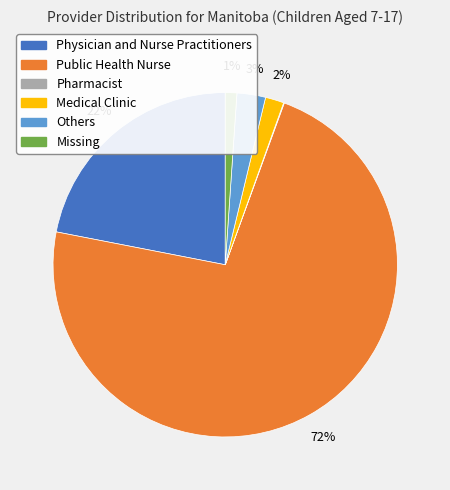

To the nearest percent, what is the average slice percentage?

17%